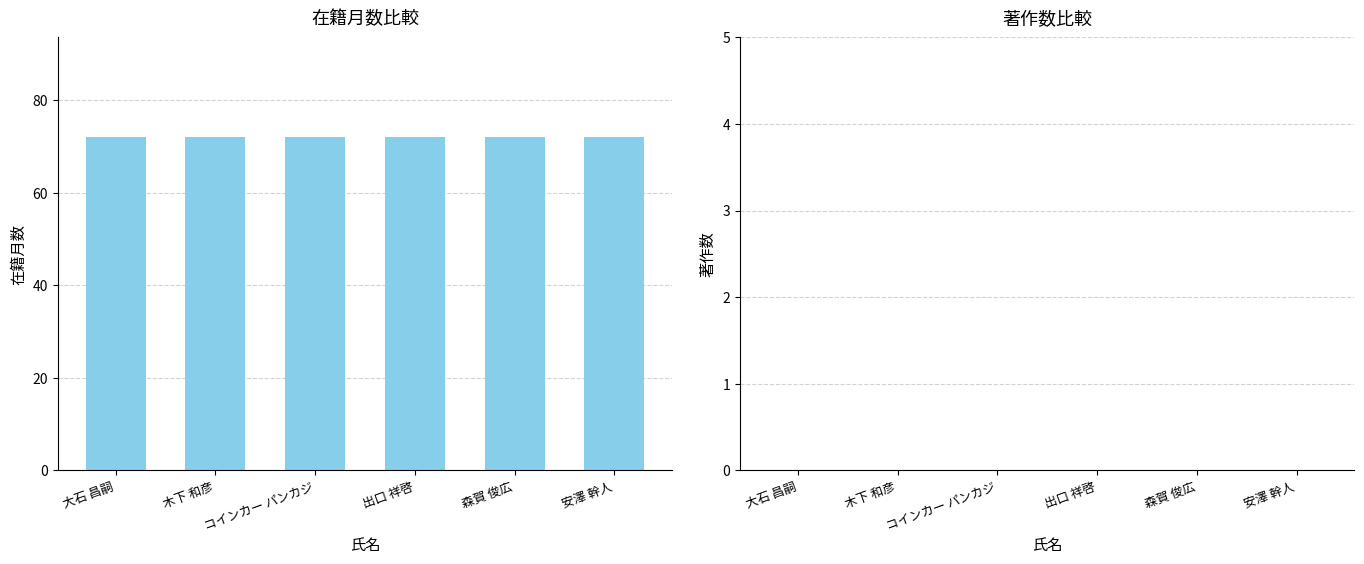

Rank the series by their maximum value, from highest to lowest.

在籍月数, 著作合計(2022-2026)